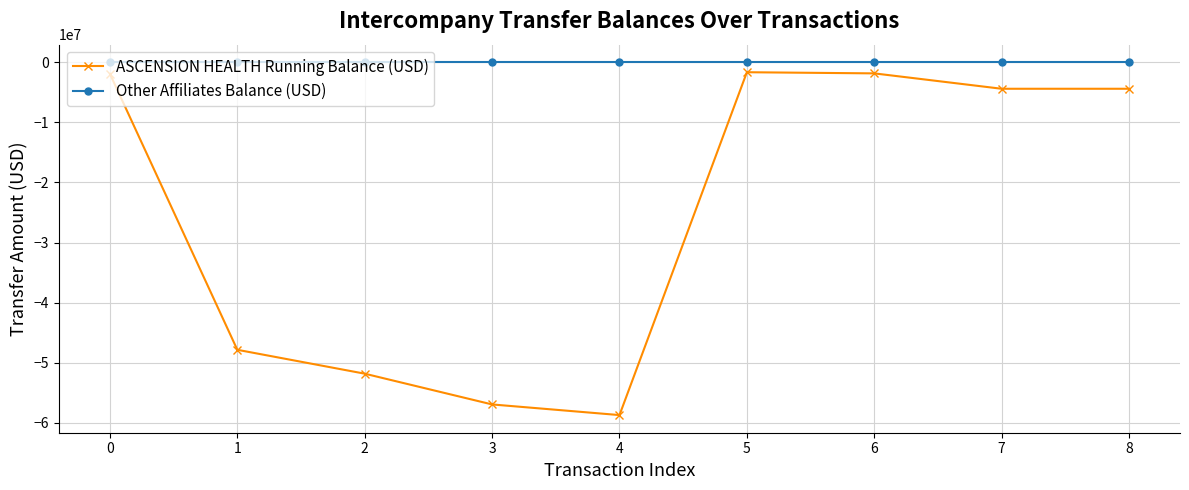

Rank the series at 4 from lowest to highest value.

ASCENSION HEALTH Running Balance (USD), Other Affiliates Balance (USD)